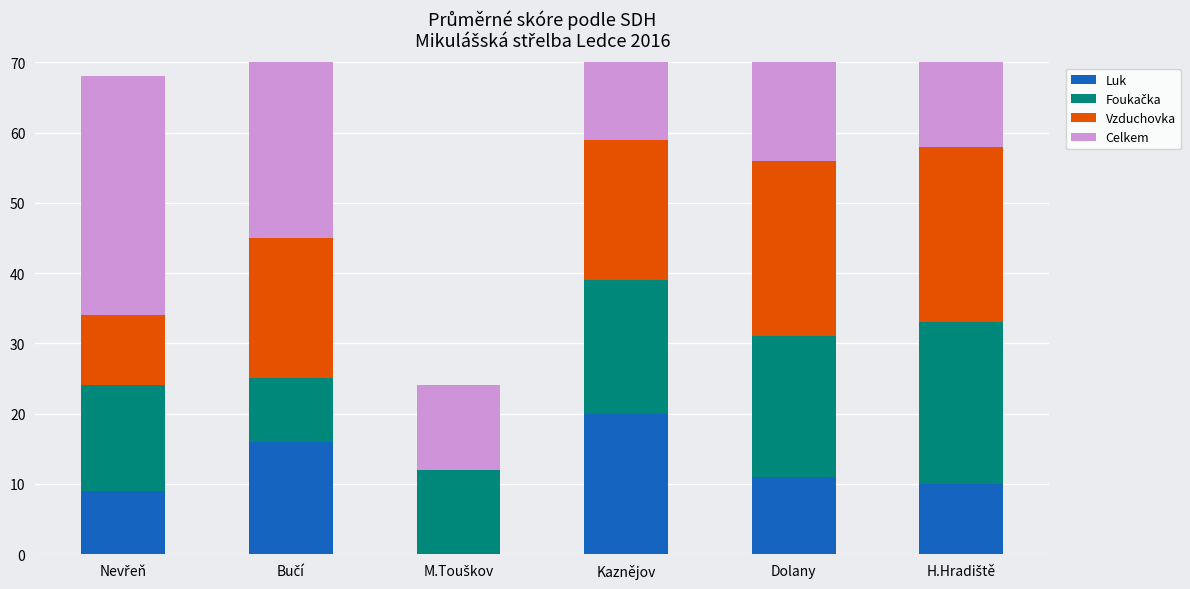

What is the difference between the maximum and minimum values in the Luk series?

20